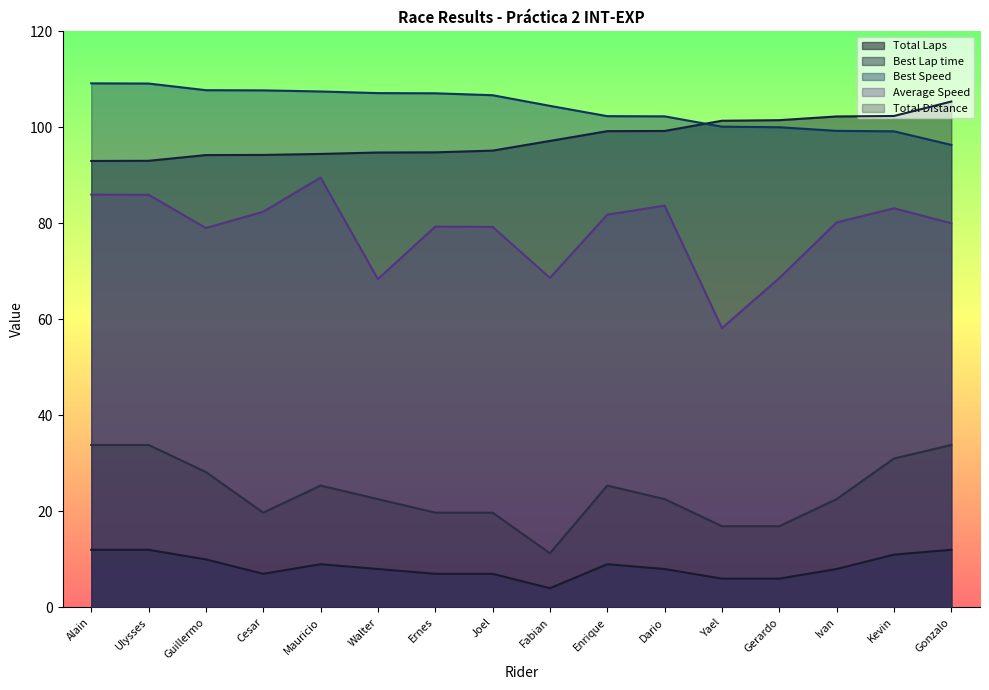

Which category has the lowest value in the Best Speed series?

Gonzalo